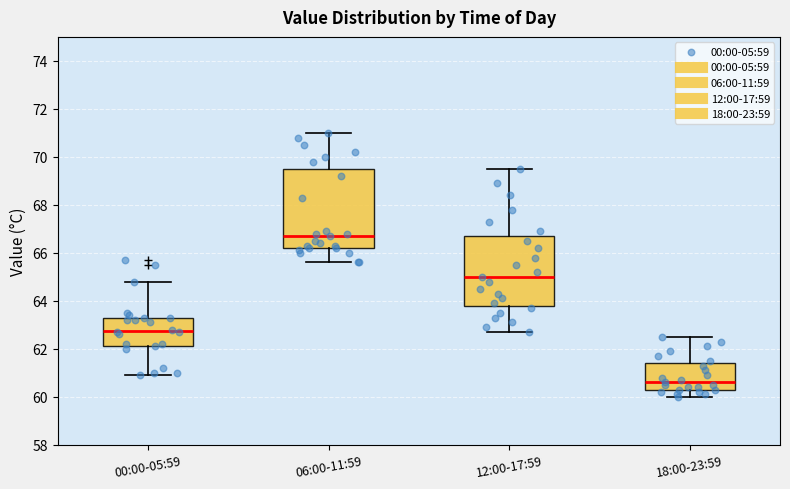

Reading left to right, read every box against the y-axis: the position of its median line, the range the box covers, and the ends of its whiskers. The values are not printed on the chart, so give them approximately, as read against the axis.

00:00-05:59: median 62.8, box 62.2 to 63.4, whiskers 61.0 to 64.8
06:00-11:59: median 66.8, box 66.2 to 69.6, whiskers 65.6 to 71.0
12:00-17:59: median 65.0, box 63.8 to 66.8, whiskers 62.8 to 69.6
18:00-23:59: median 60.6, box 60.4 to 61.4, whiskers 60.0 to 62.6